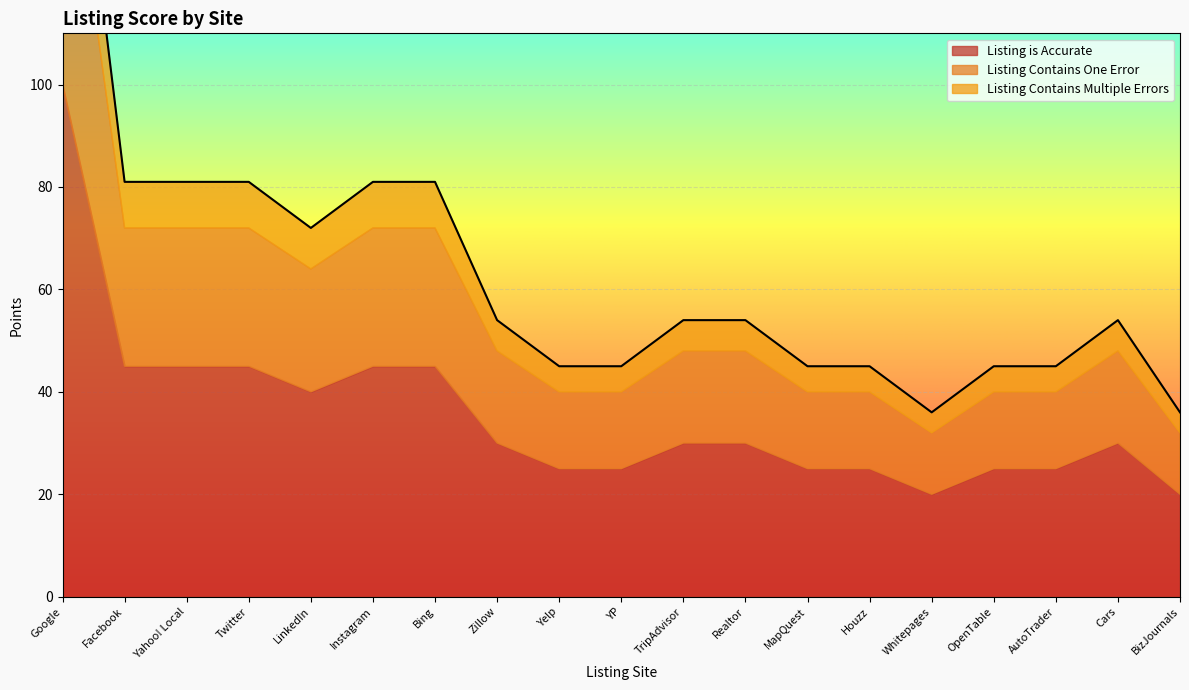

True or false: Listing is Accurate and Listing Contains Multiple Errors intersect in this chart.

False